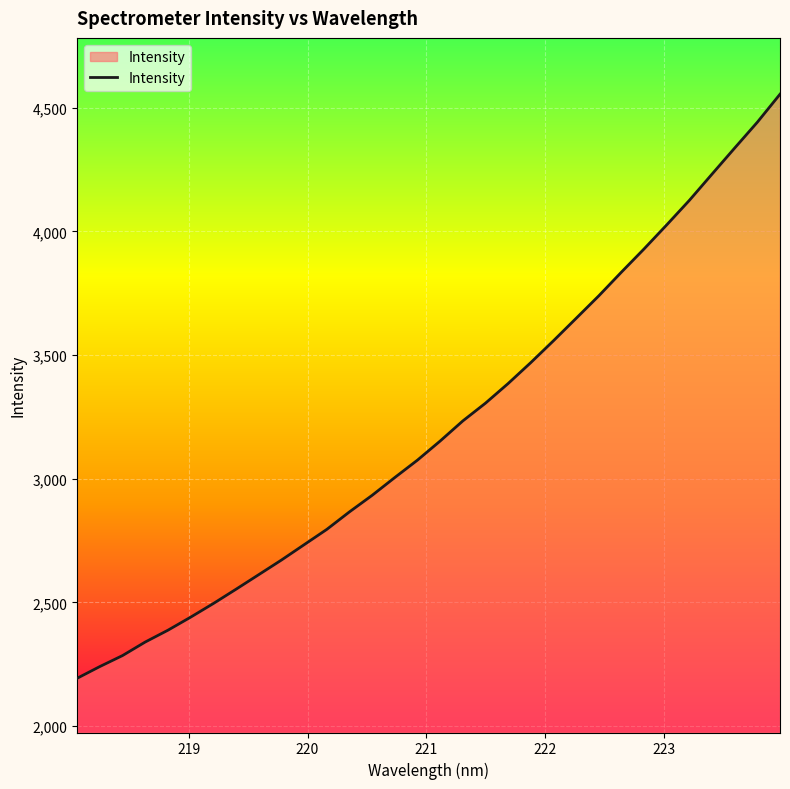

What is the difference between the maximum and minimum values?

2361.4